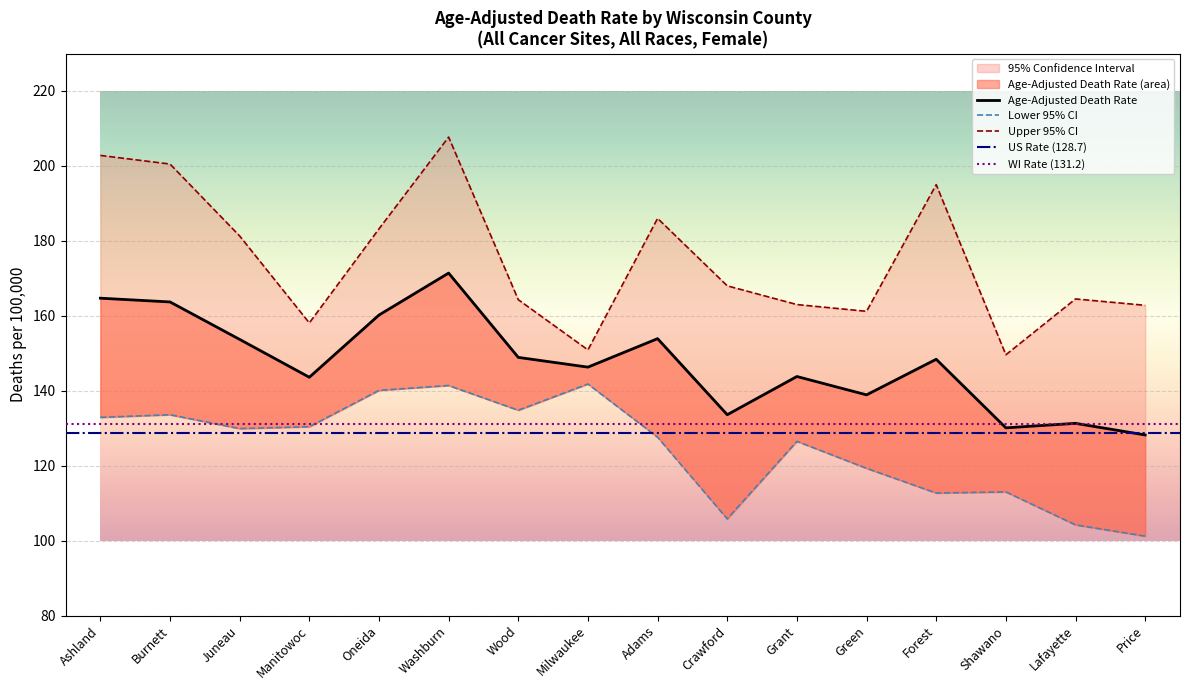

What is the minimum value for Age-Adjusted Death Rate?

128.2